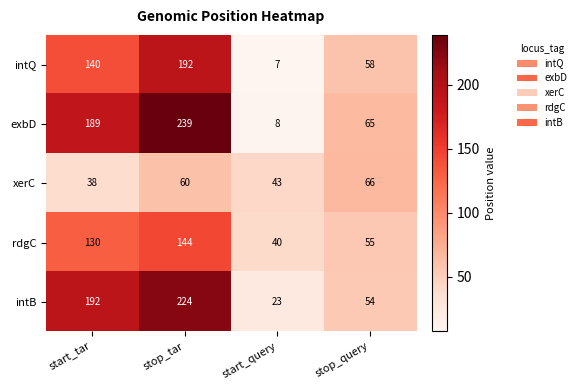

Count the xerC values in the range 43 to 66.

3